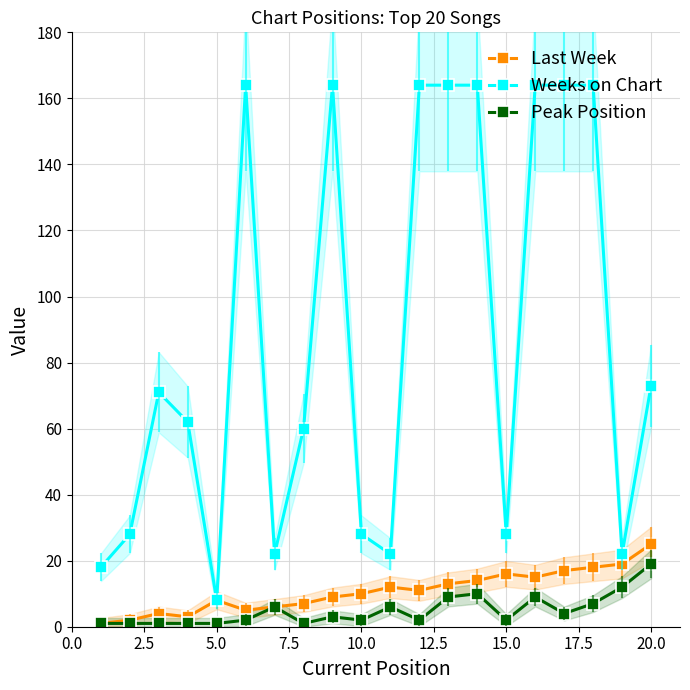

True or false: Peak Position and Weeks on Chart cross at least once.

False